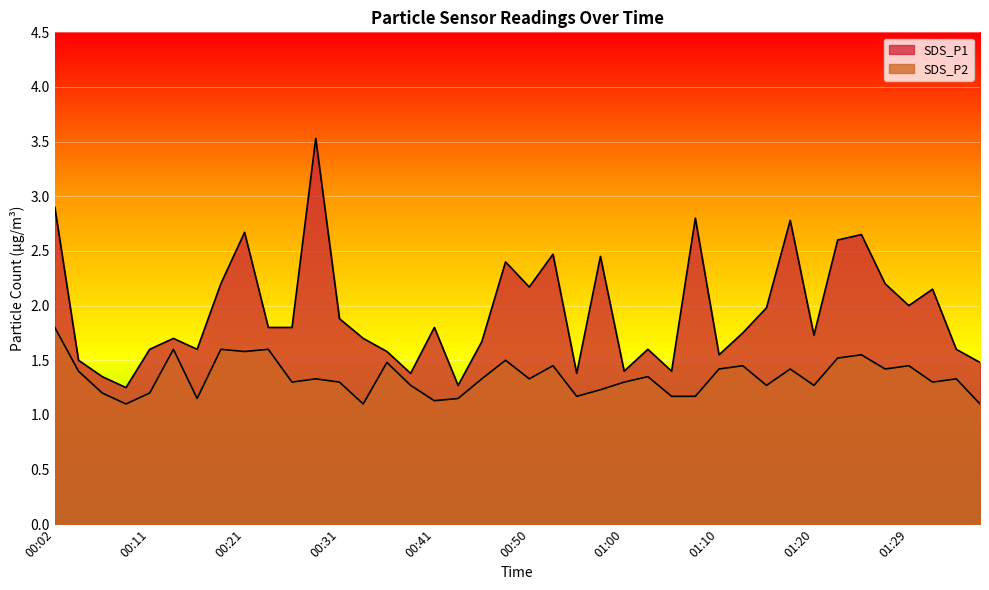

What is the value of the SDS_P2 point at the 29th from the left?

1.4